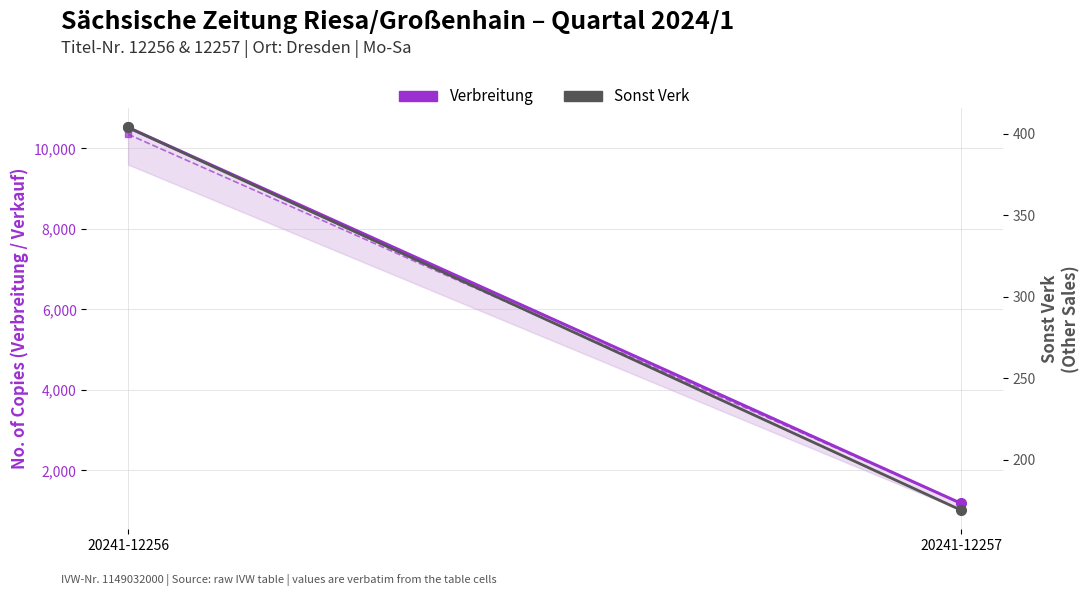

Is it true that Verkauf equals 6257 at 20241-12256?

False